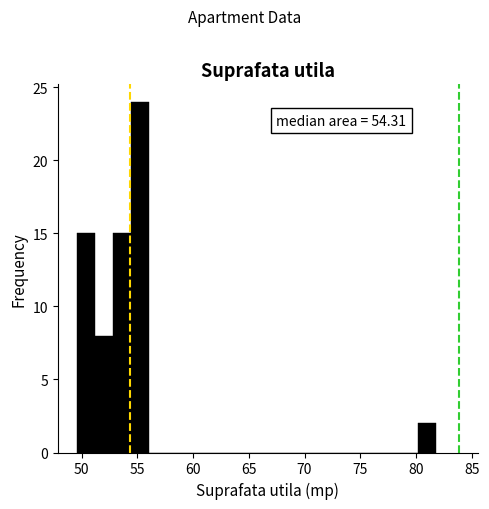

Around what value on the x-axis is the tallest bar? Give the approximate position of its centre, as read against the axis.

55.0